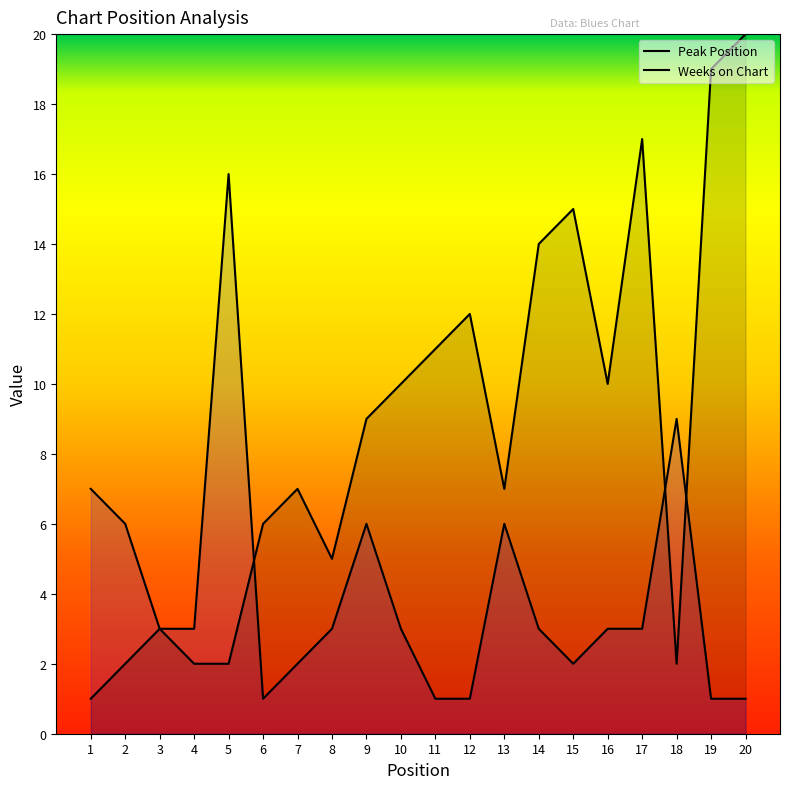

What are all the series names shown in the legend?

Peak Position, Weeks on Chart